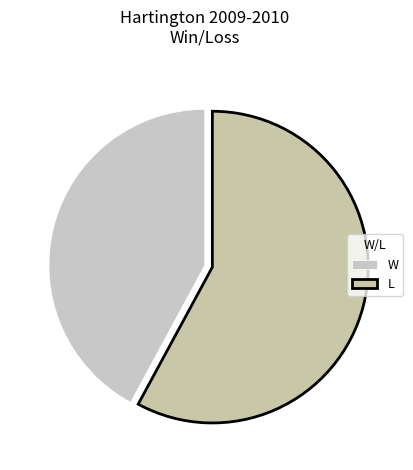

How many segments does this pie chart have?

2